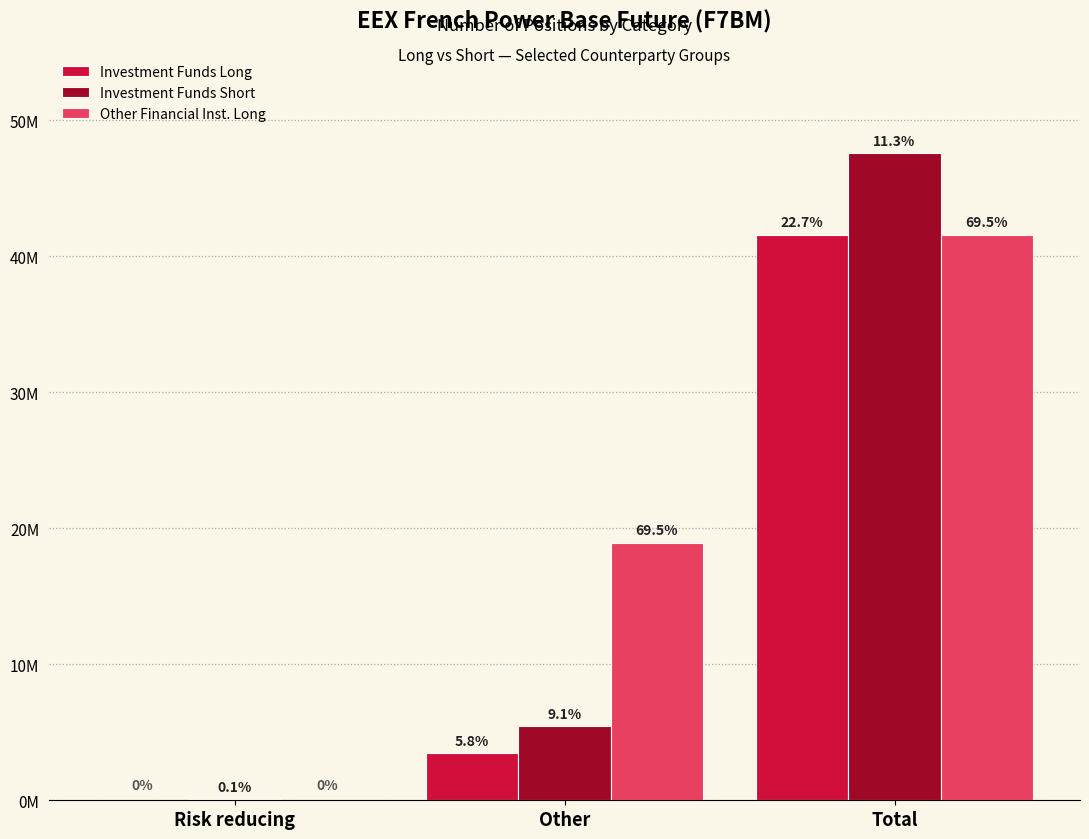

Where is Investment Funds Long nearest to the value 20800823?

Other